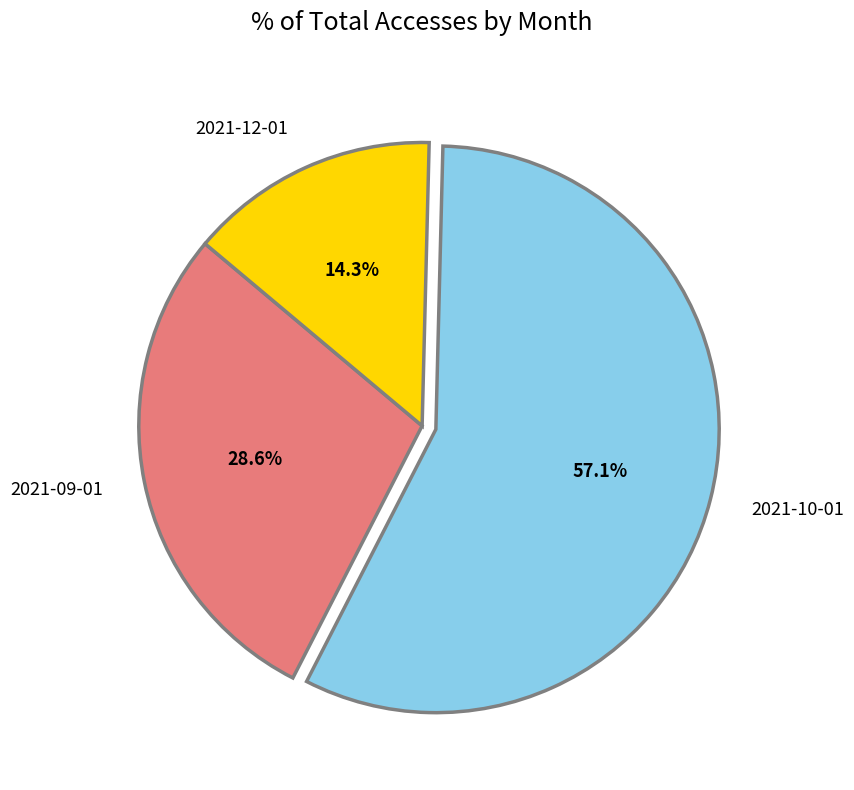

Which has a higher value, 2021-09-01 or 2021-10-01?

2021-10-01